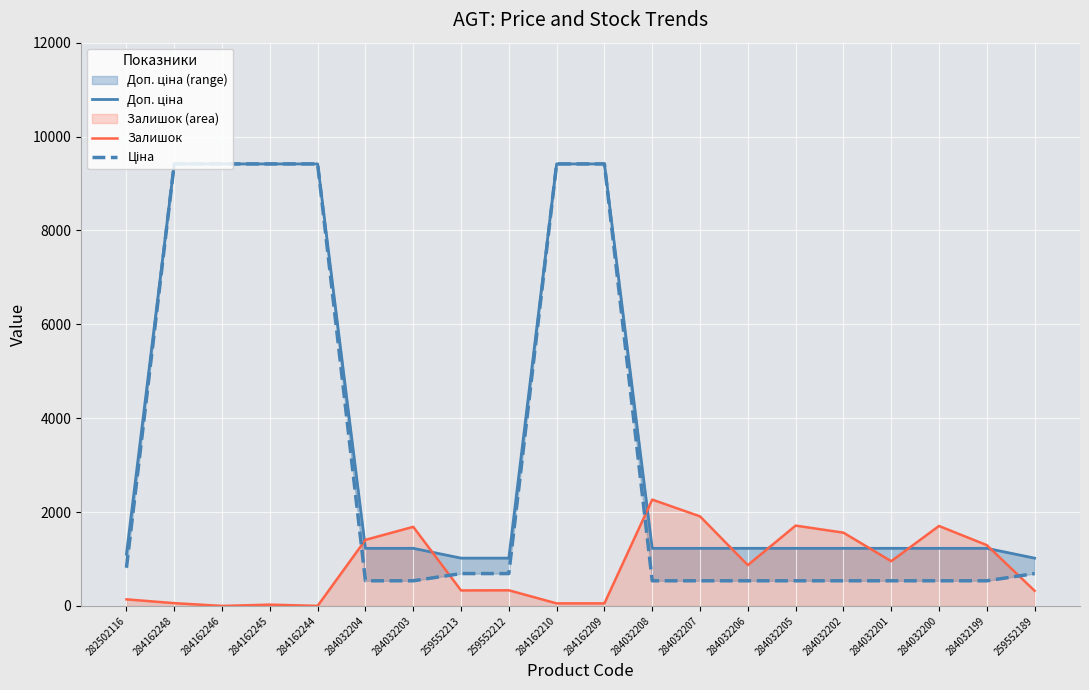

Is it true that Ціна equals 535.4 at 284032200?

True